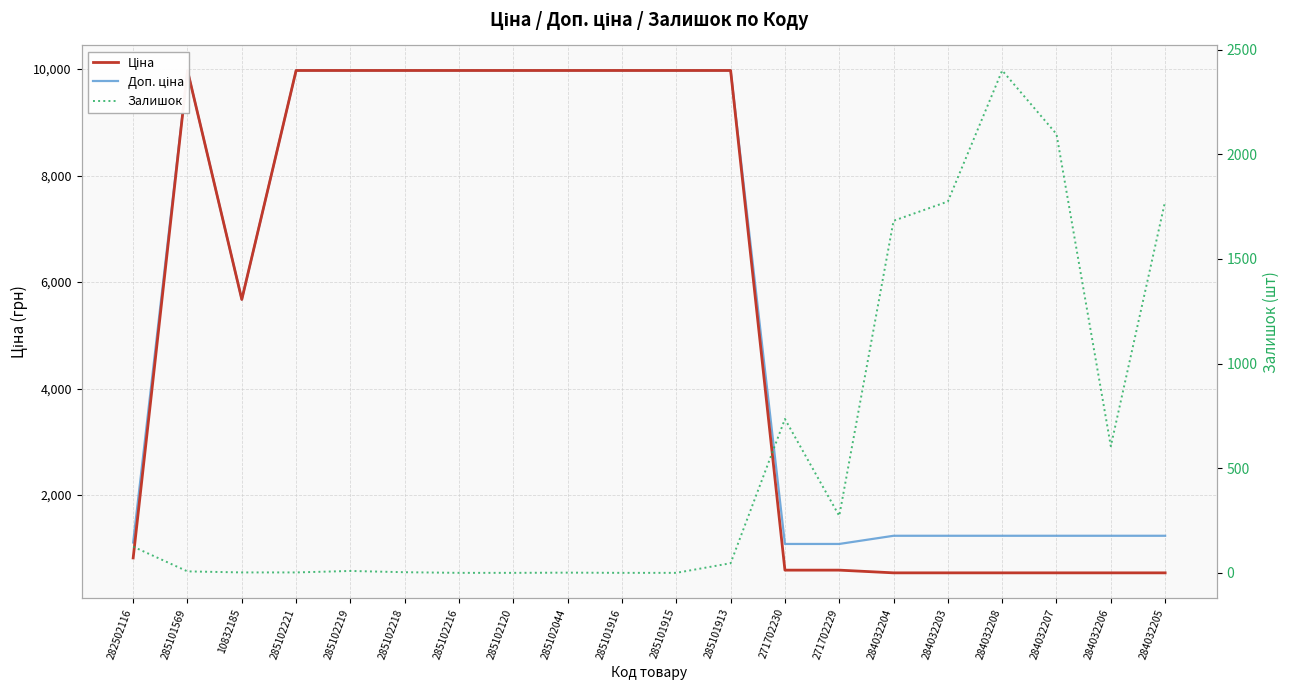

What is the average value of the Доп. ціна series?

5805.4